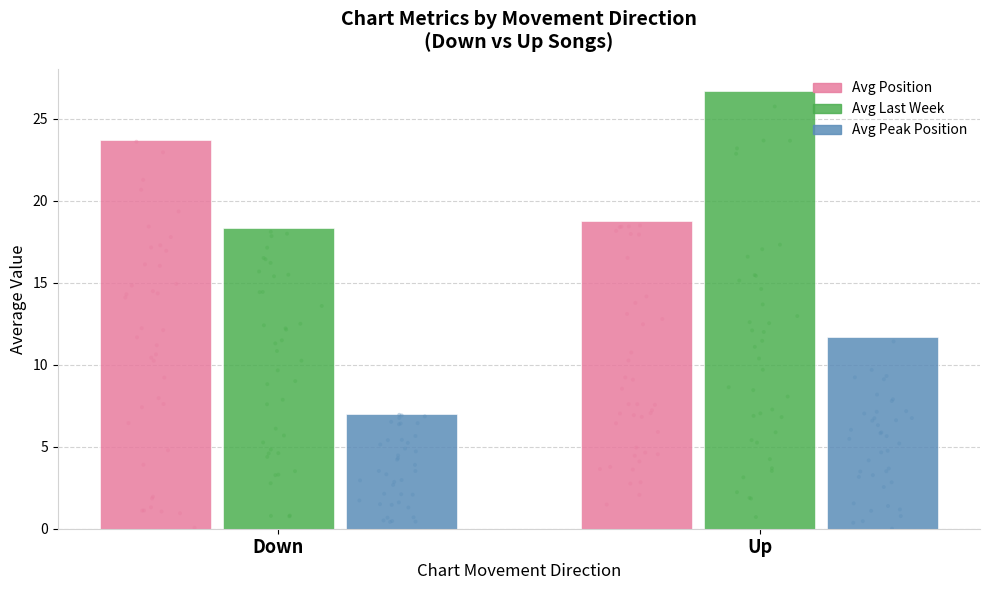

Which series reaches the minimum Y coordinate?

Avg Peak Position